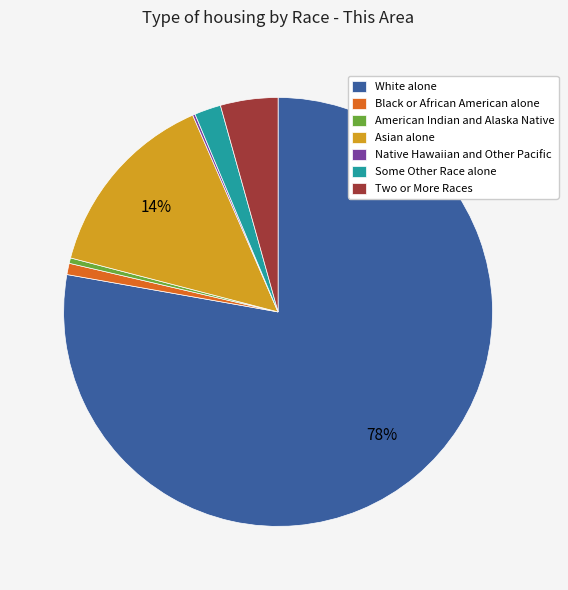

Which has a higher value, Black or African American alone or Two or More Races?

Two or More Races